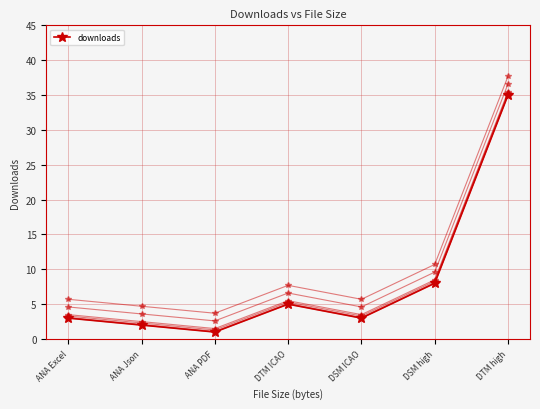

What position from the left is ANA Excel?

1